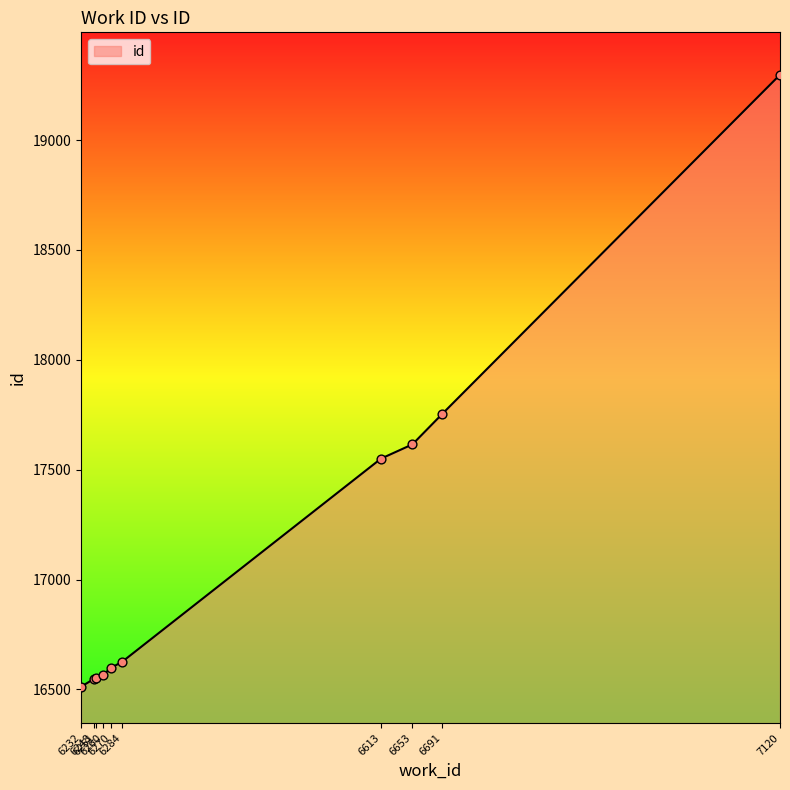

Between 7120 and 6260, which is larger?

7120